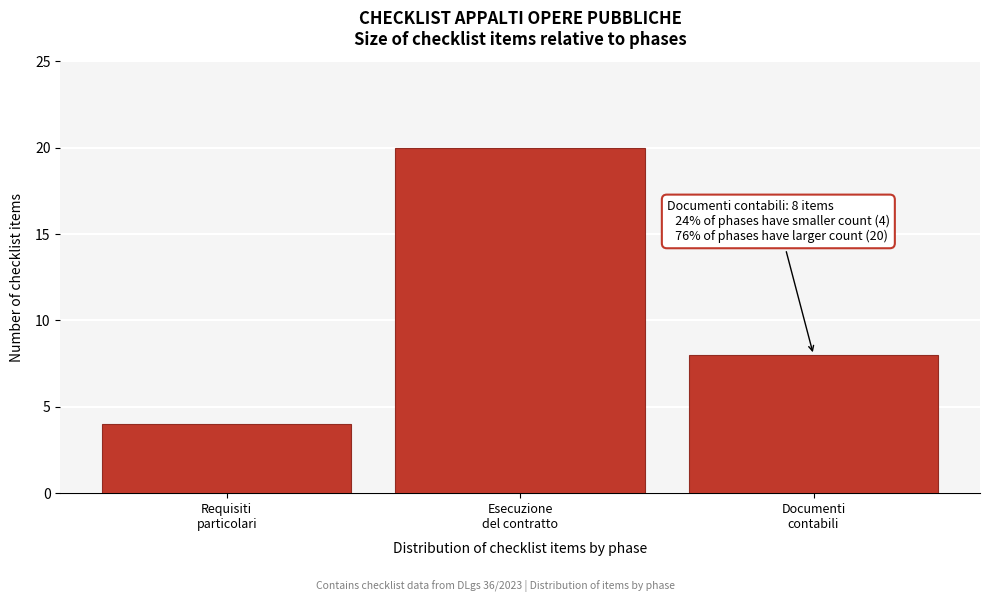

Reading left to right, what are all the values shown in this chart?

4	20	8